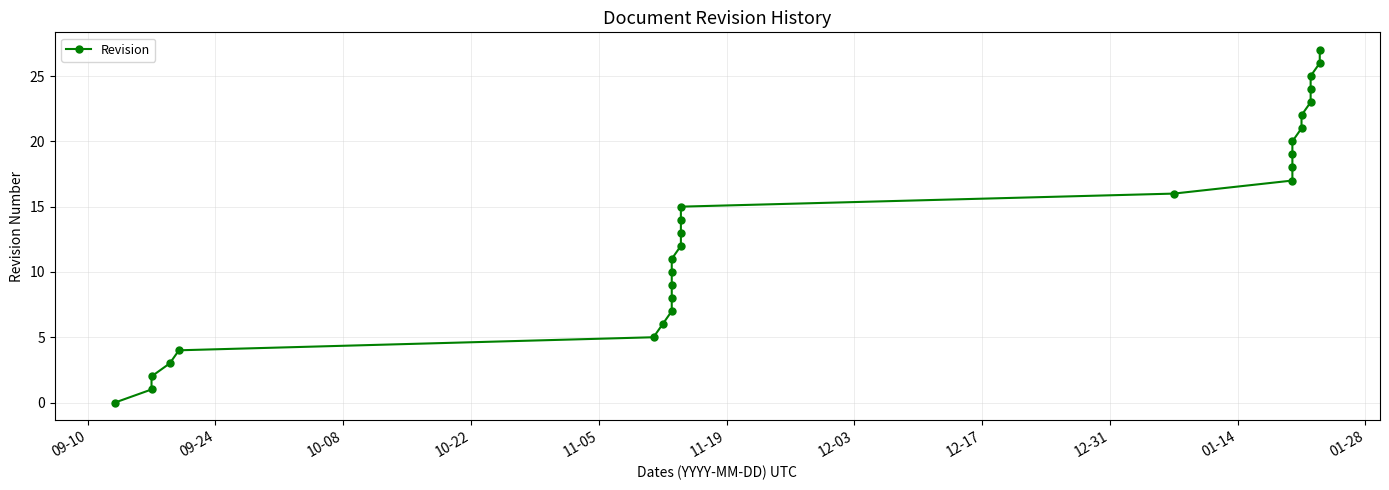

Which label corresponds to the smallest value in the chart?

09-10